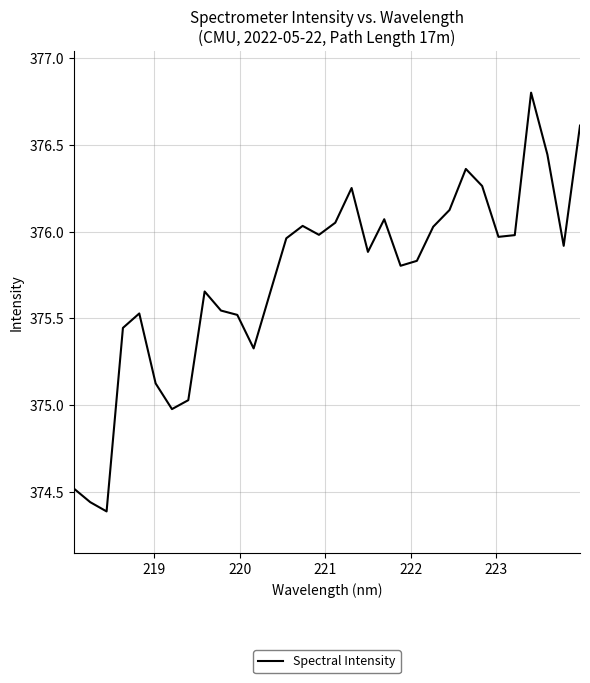

What is the maximum value shown in the chart?

376.8